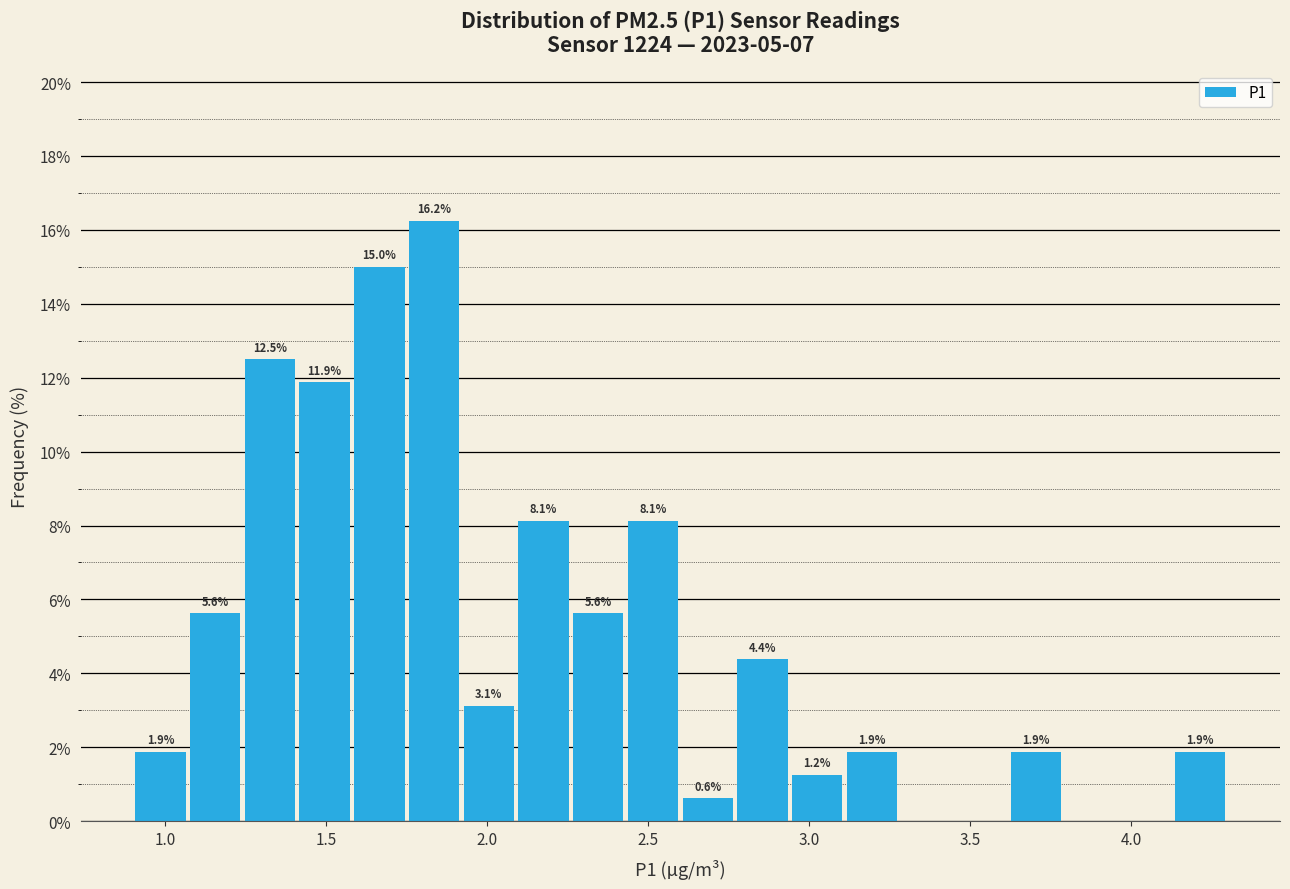

Read against the x-axis, roughly where is the centre of the tallest bar?

1.85